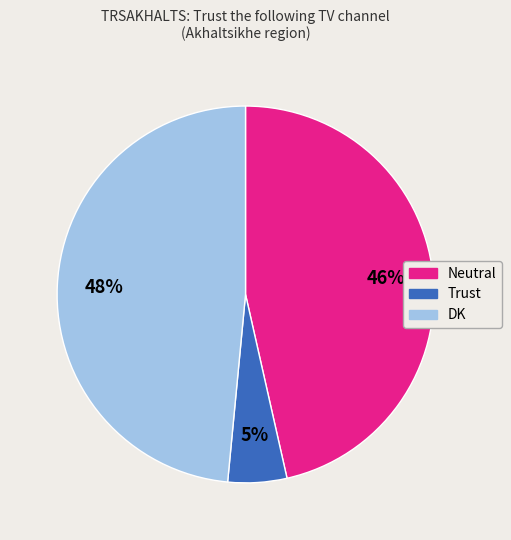

Count the number of slices in the pie.

3